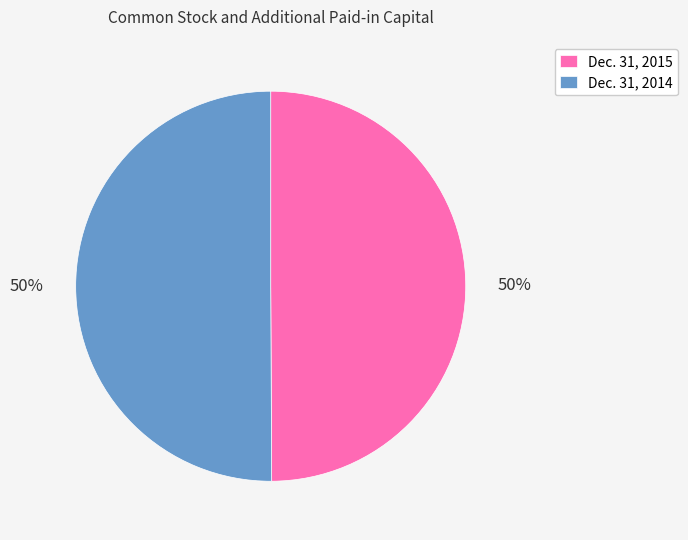

The Dec. 31, 2015 slice represents 40% of the pie. True or false?

False